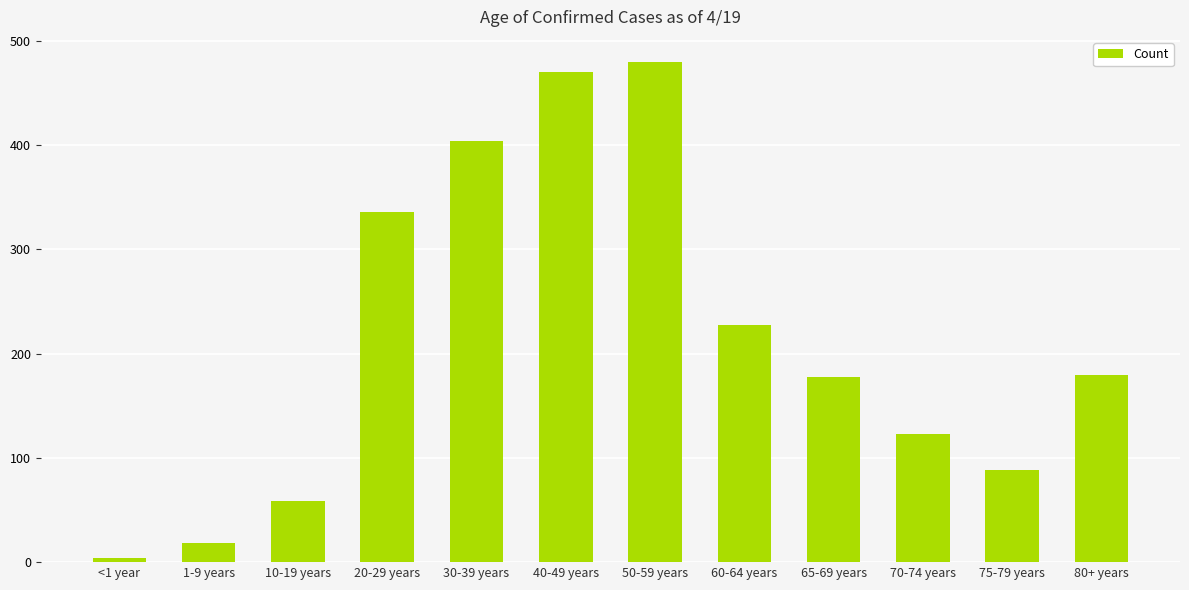

What is the smallest value displayed?

4